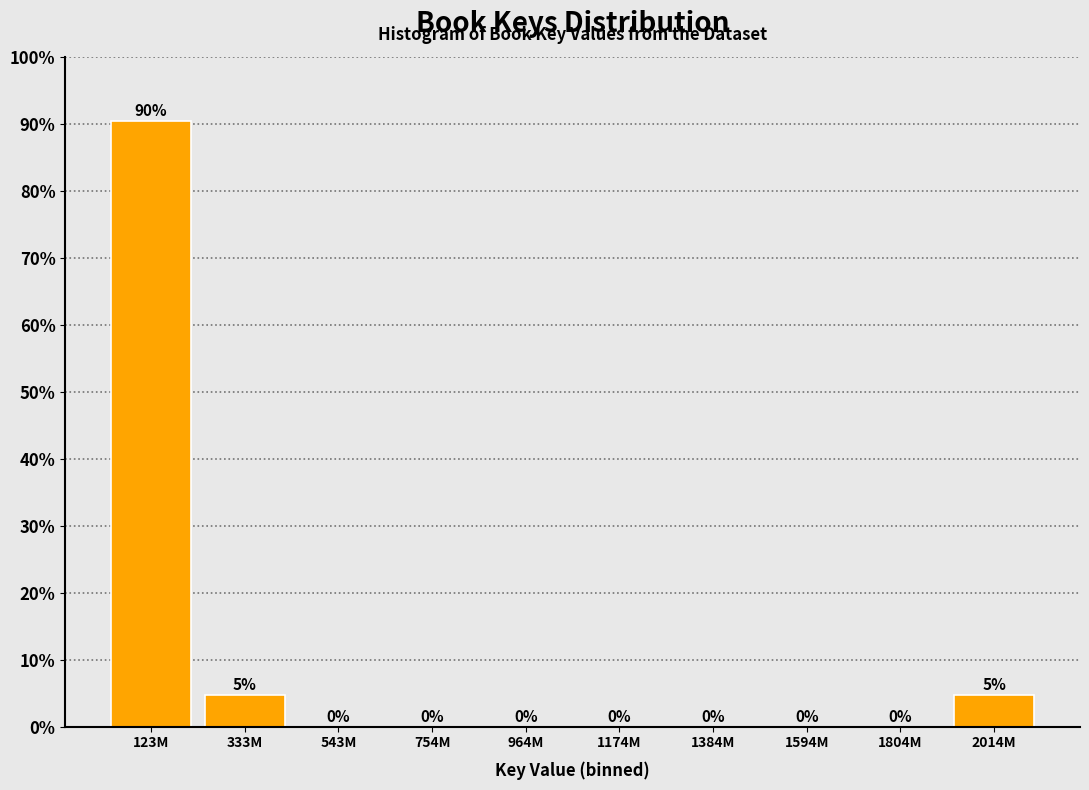

True or false: the data shows 47.3 at 1804M.

False